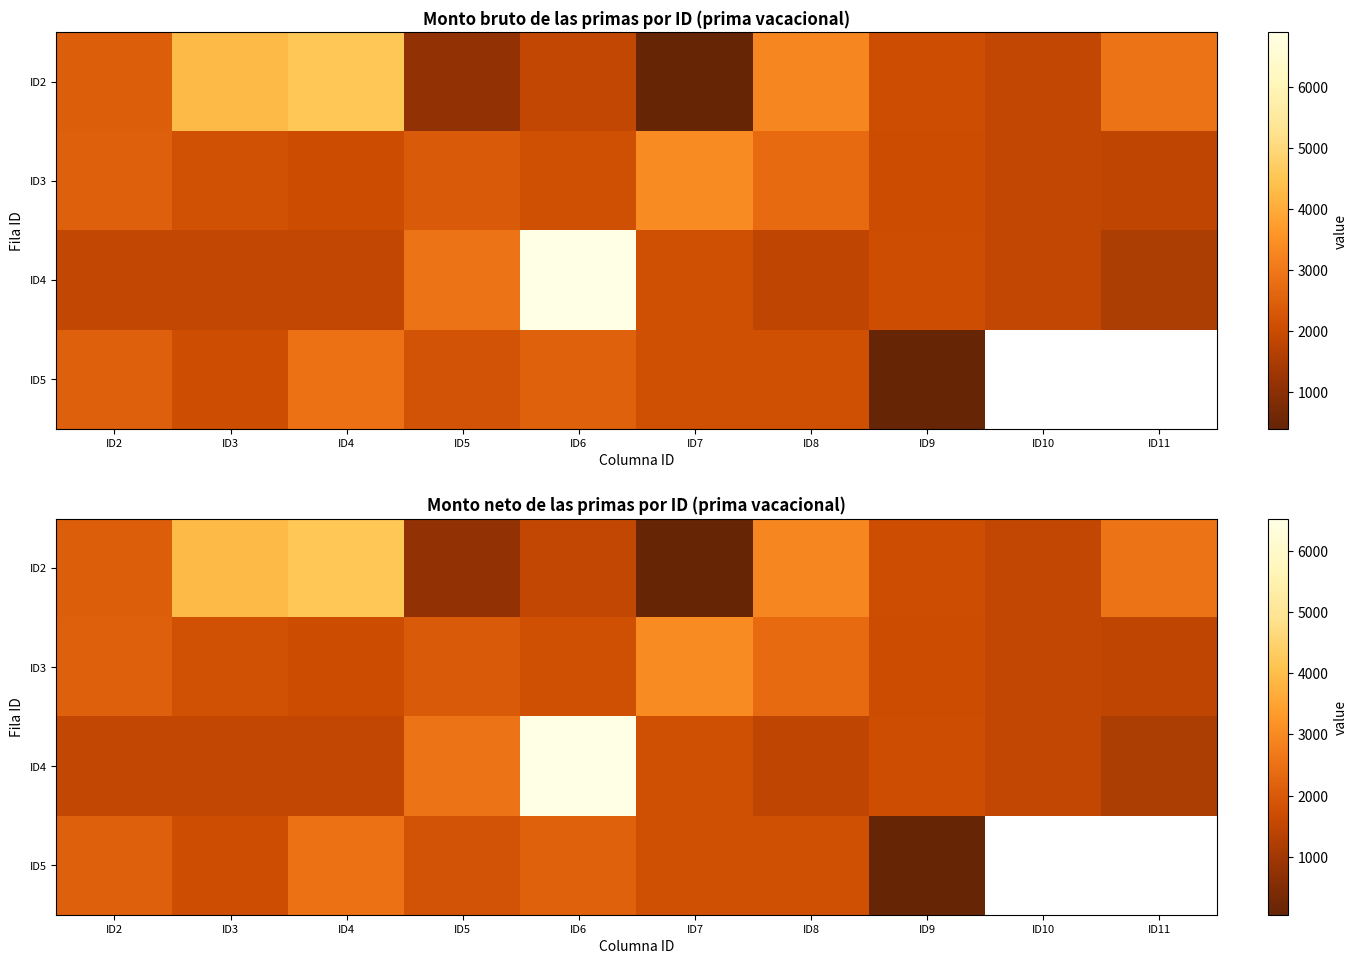

What value does the ID3 series have at ID8?

2367.1